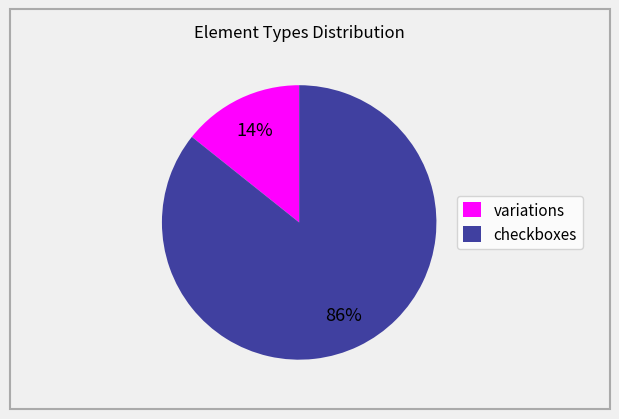

Which slice is the smallest?

variations